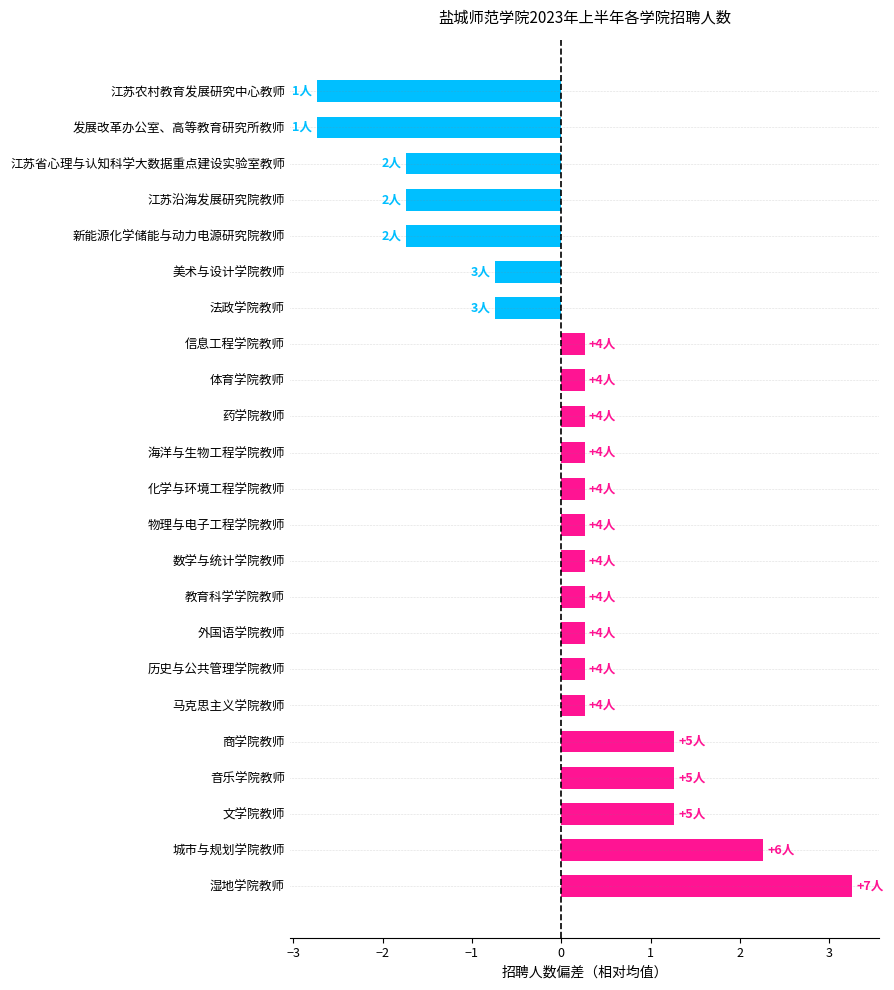

True or false: the data shows 0.3 at 马克思主义学院教师.

True